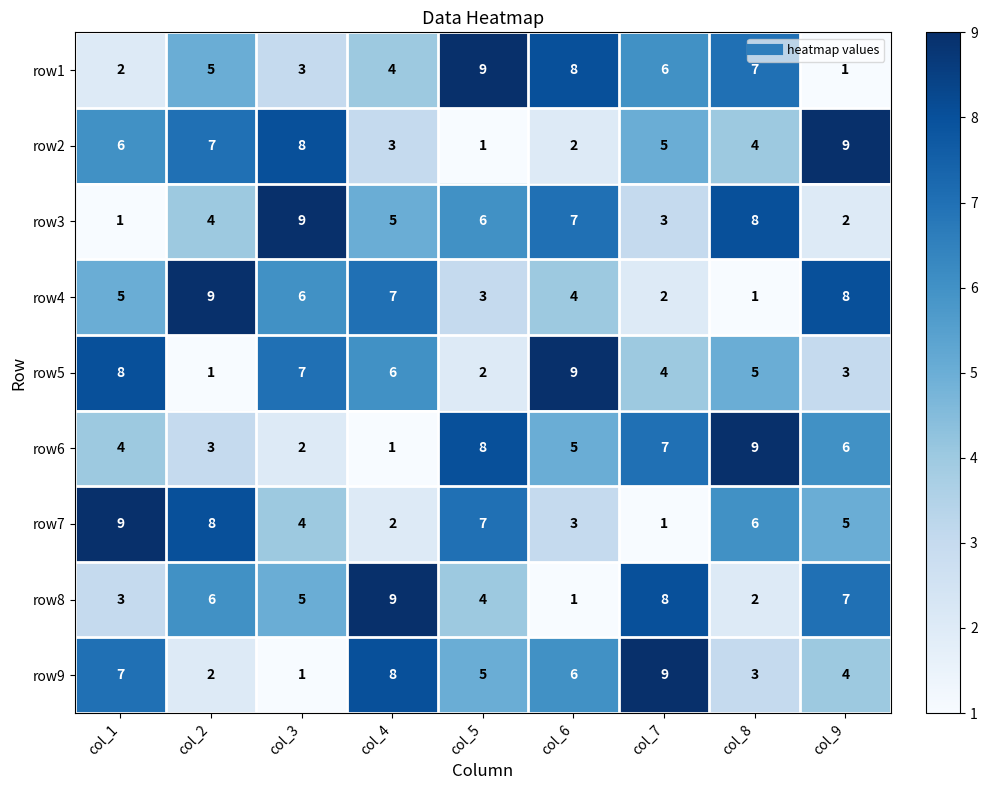

What is the spread (max minus min) of values at col_6?

8